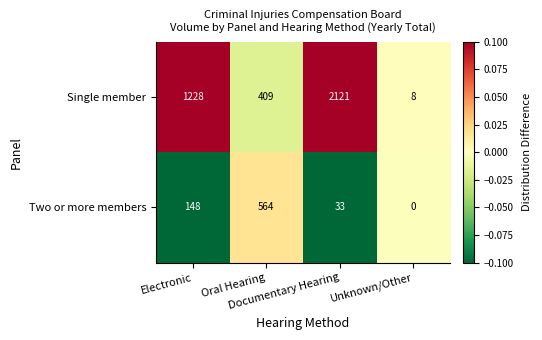

At Oral Hearing, list the series in order from largest to smallest.

Two or more members, Single member